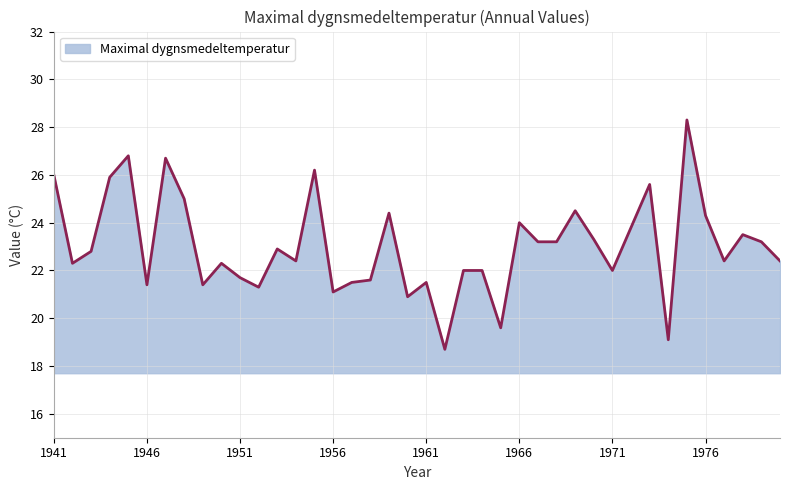

What is the minimum value shown in the chart?

18.7